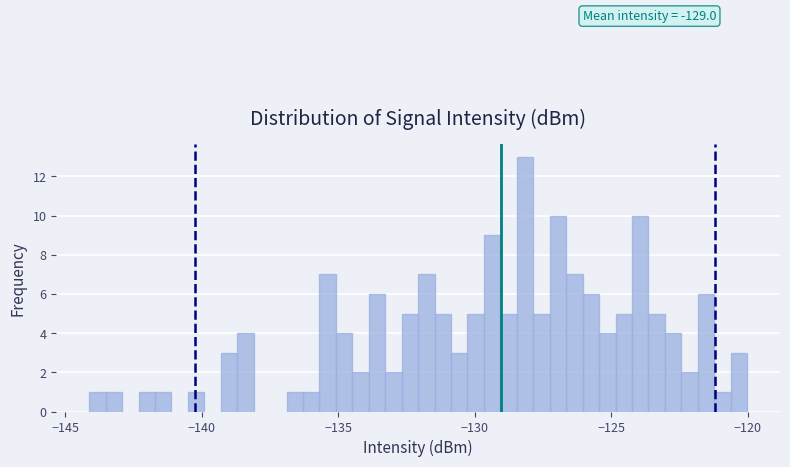

Read against the x-axis, roughly where is the centre of the tallest bar?

-128.0